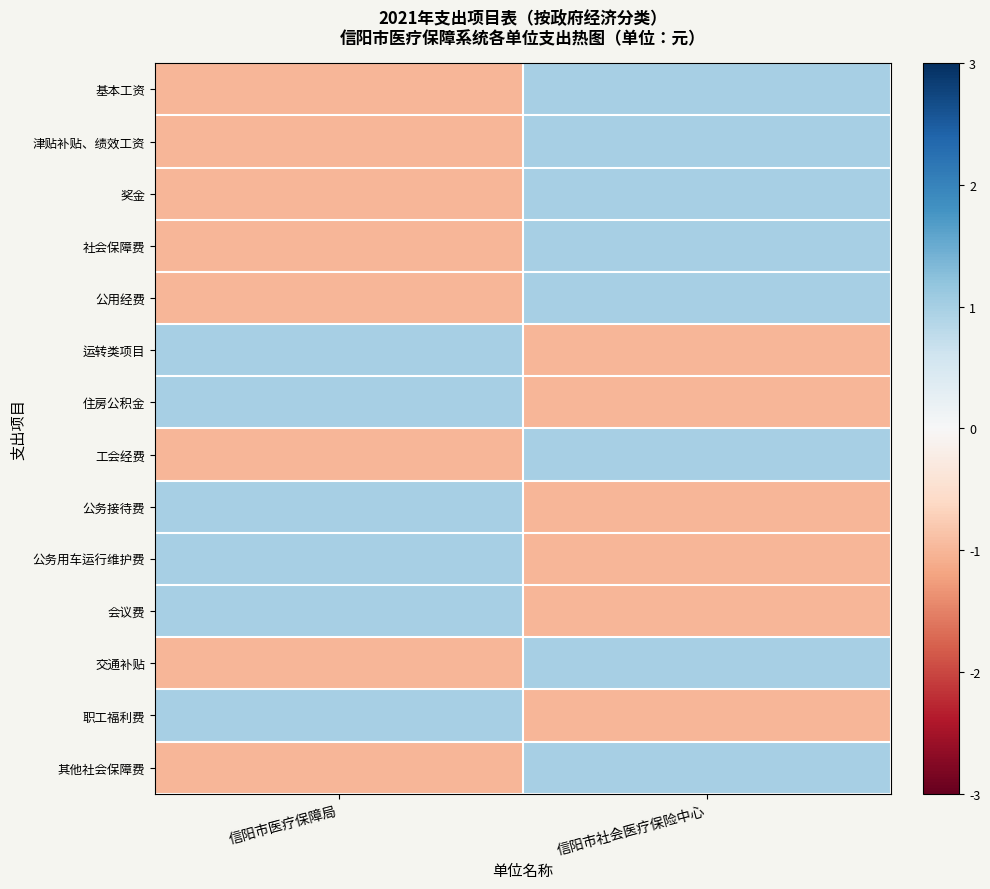

List the series in order of their peak value, highest first.

基本工资, 津贴补贴、绩效工资, 奖金, 社会保障费, 公用经费, 运转类项目, 住房公积金, 工会经费, 公务接待费, 公务用车运行维护费, 会议费, 交通补贴, 职工福利费, 其他社会保障费